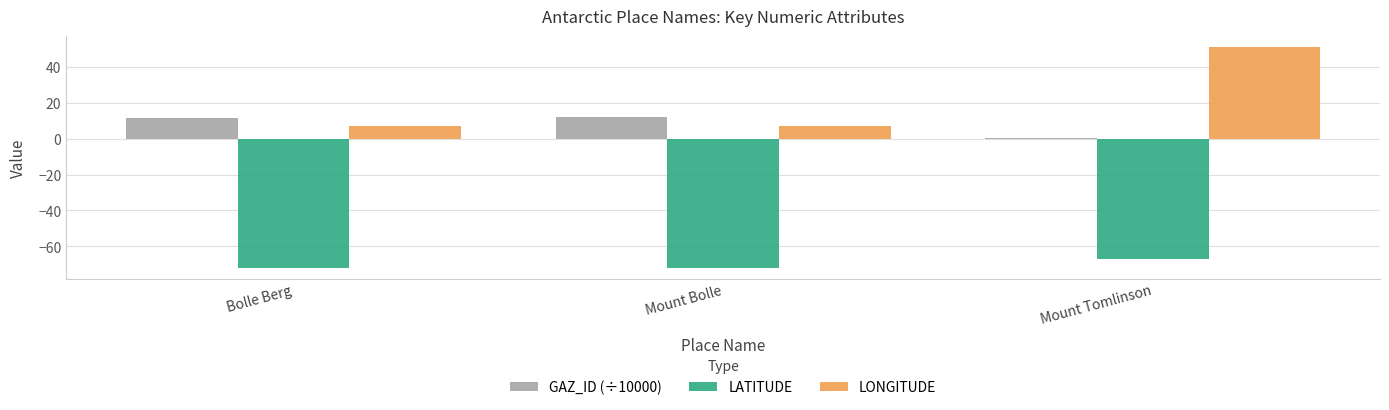

Reading left to right, what are all the values shown in this chart?

GAZ_ID (÷10000): Bolle Berg=11.7	Mount Bolle=12.3	Mount Tomlinson=0.2
LATITUDE: Bolle Berg=-71.9	Mount Bolle=-71.9	Mount Tomlinson=-67.2
LONGITUDE: Bolle Berg=6.8	Mount Bolle=6.8	Mount Tomlinson=51.2